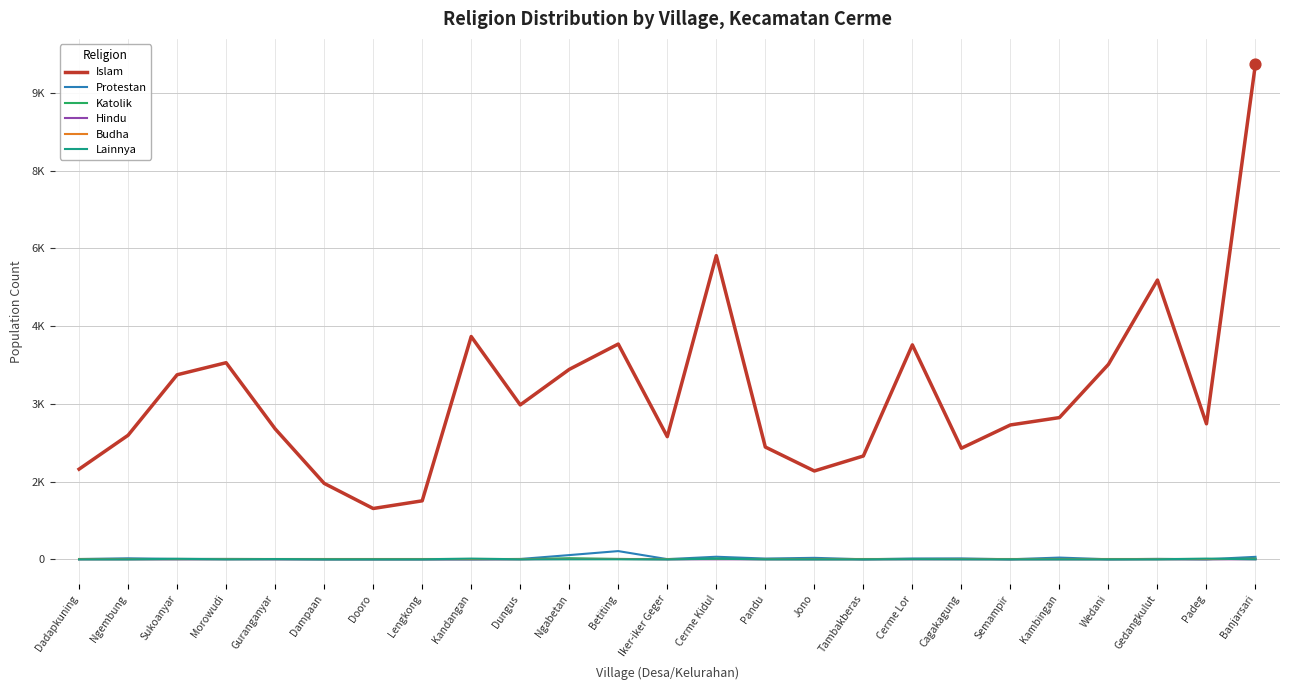

What are all the series names shown in the legend?

Islam, Protestan, Katolik, Hindu, Budha, Lainnya